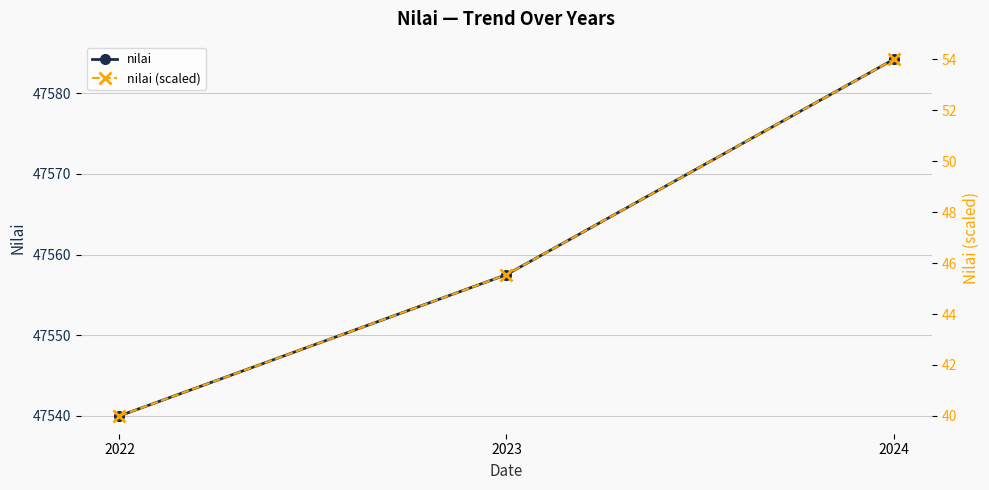

Which series has the largest total across all categories?

nilai